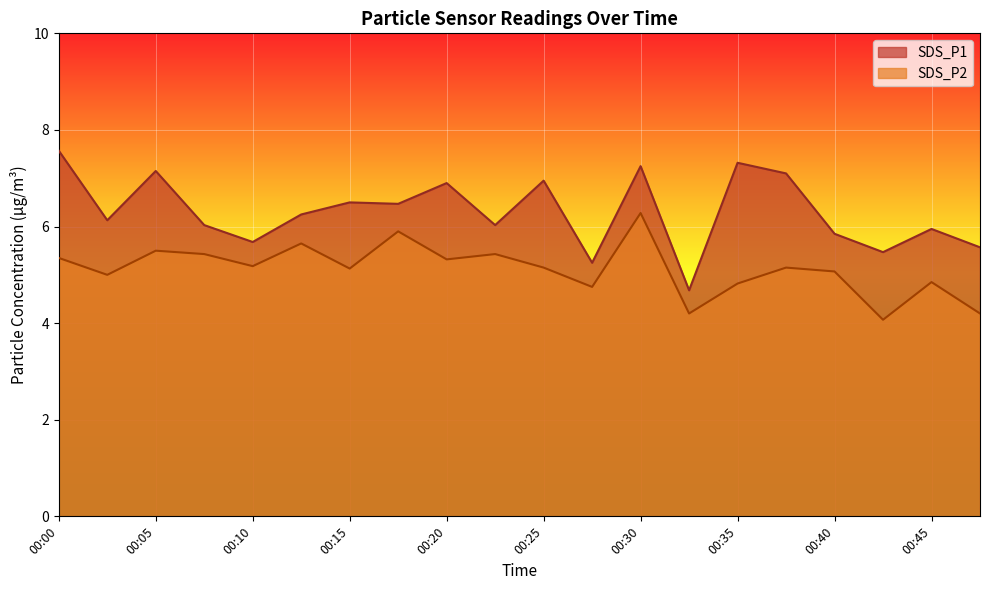

The value of SDS_P2 at 00:03 is 7.1. True or false?

False